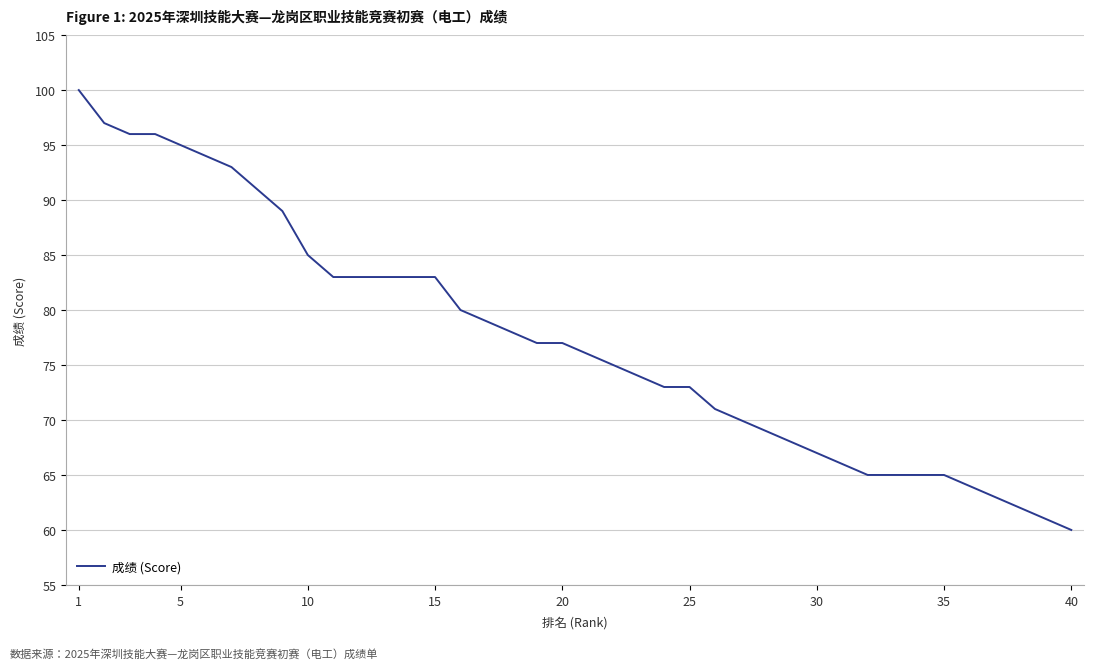

What is the greatest value displayed?

100